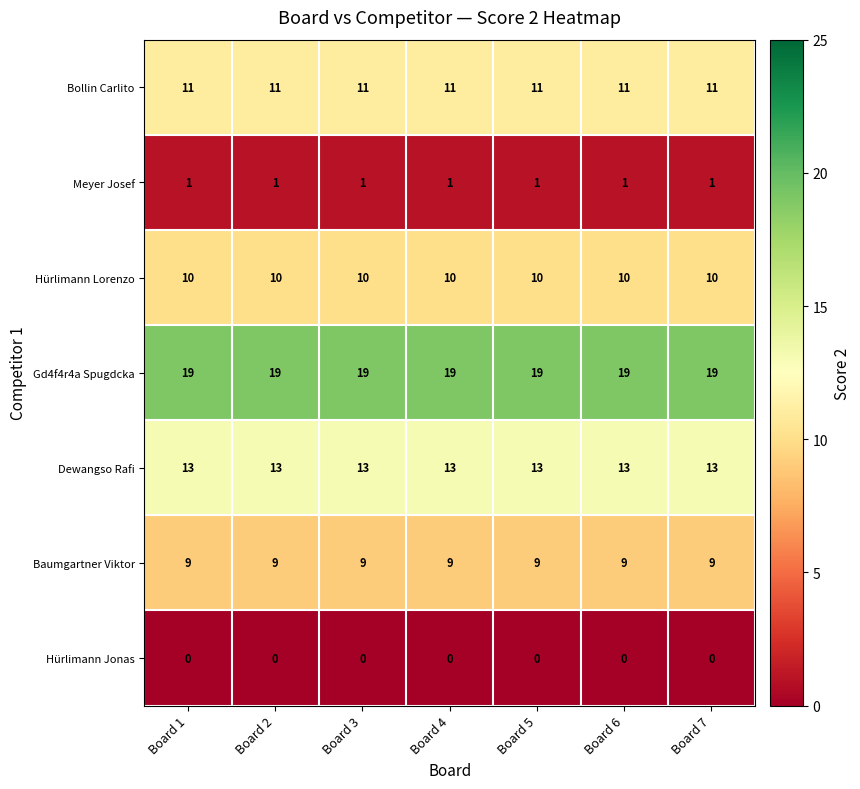

What is the lowest value of the Baumgartner Viktor series?

9